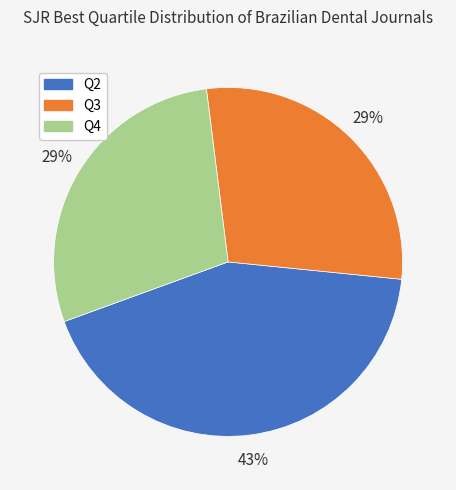

True or false: Q4 accounts for 39% of the total.

False